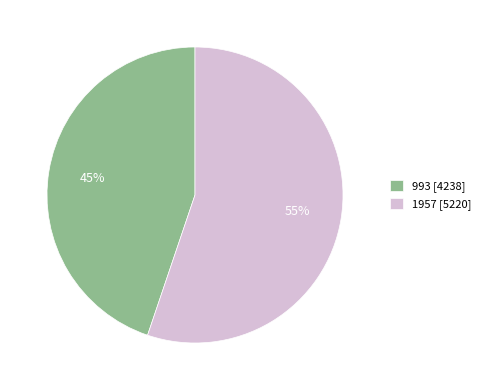

What is the largest slice in the pie chart?

1957